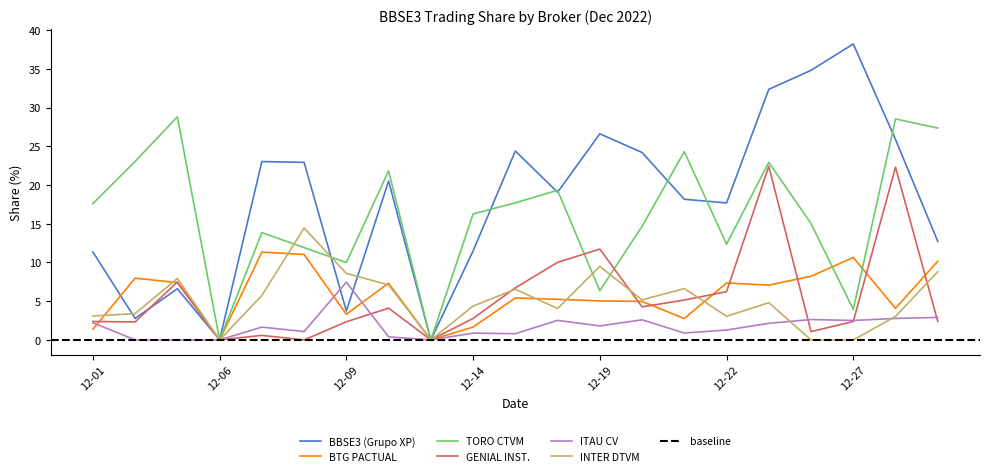

What is the highest value of the GENIAL INST. series?

22.4